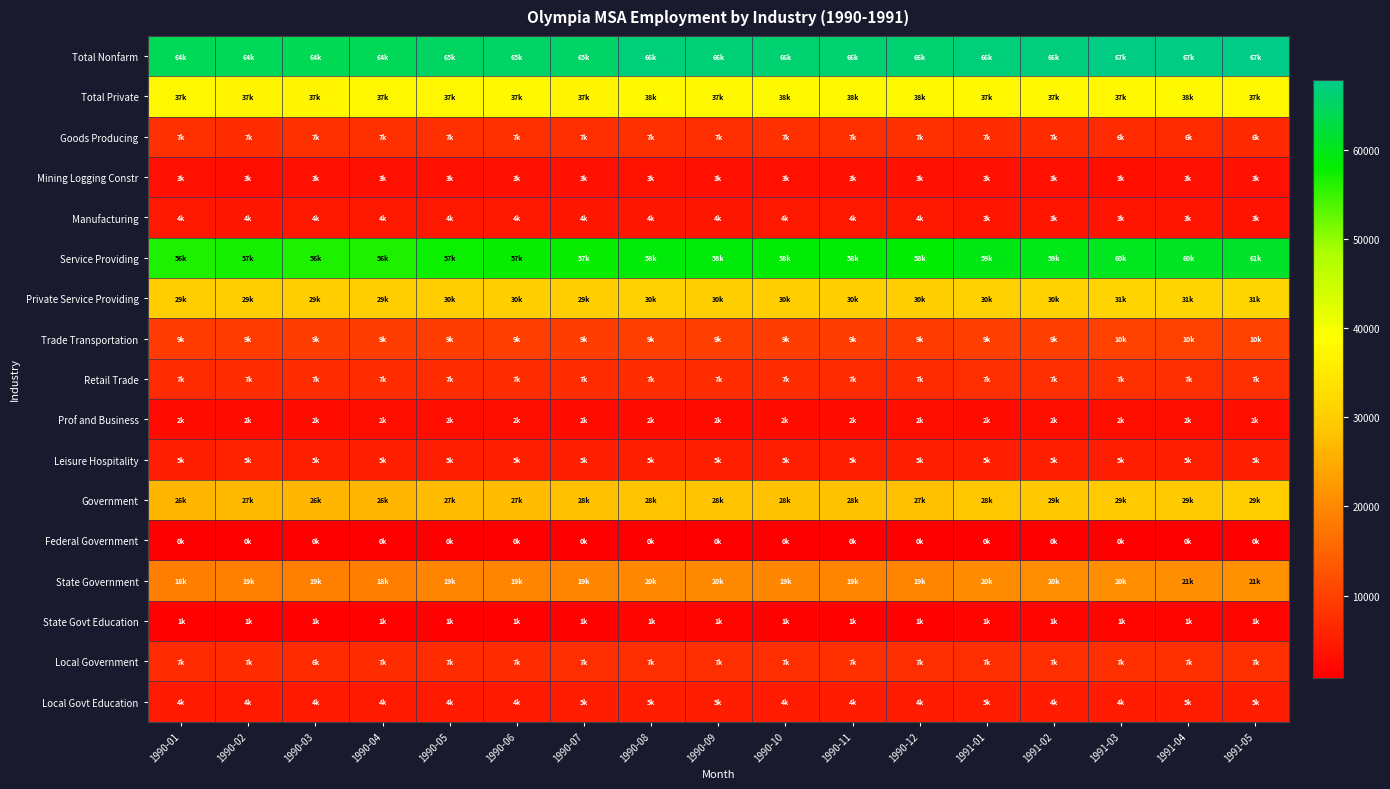

What is the difference between the highest and lowest values at 1991-02?

66100